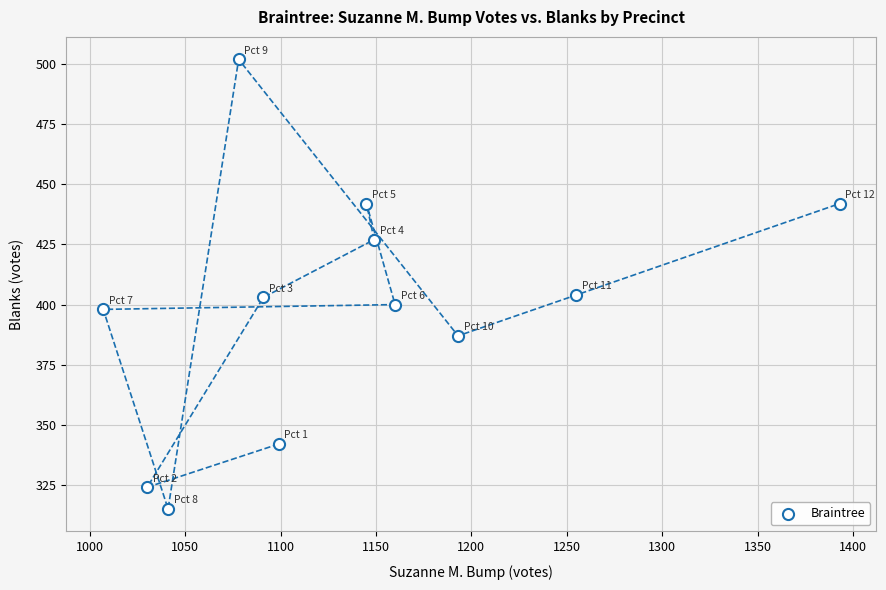

What is the average X value?

1137